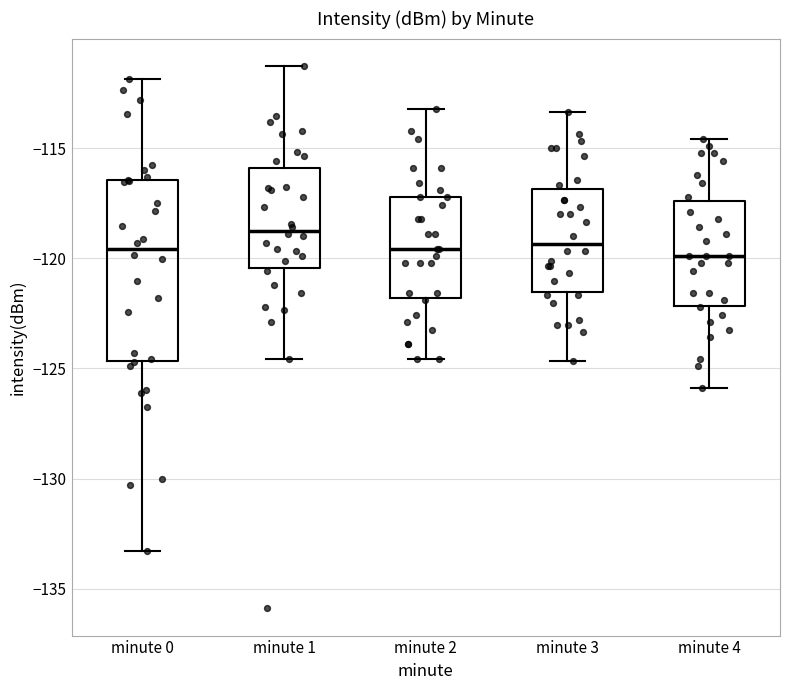

Reading left to right, transcribe this box plot: for each box, give where its median line is, the range the box spans, and where its two whiskers end, as read against the y-axis. The values are not printed on the chart, so give them approximately, as read against the axis.

minute 0: median -119.5, box -124.5 to -116.5, whiskers -133.5 to -112.0
minute 1: median -118.5, box -120.5 to -116.0, whiskers -124.5 to -111.5
minute 2: median -119.5, box -122.0 to -117.0, whiskers -124.5 to -113.0
minute 3: median -119.5, box -121.5 to -117.0, whiskers -124.5 to -113.5
minute 4: median -120.0, box -122.0 to -117.5, whiskers -126.0 to -114.5